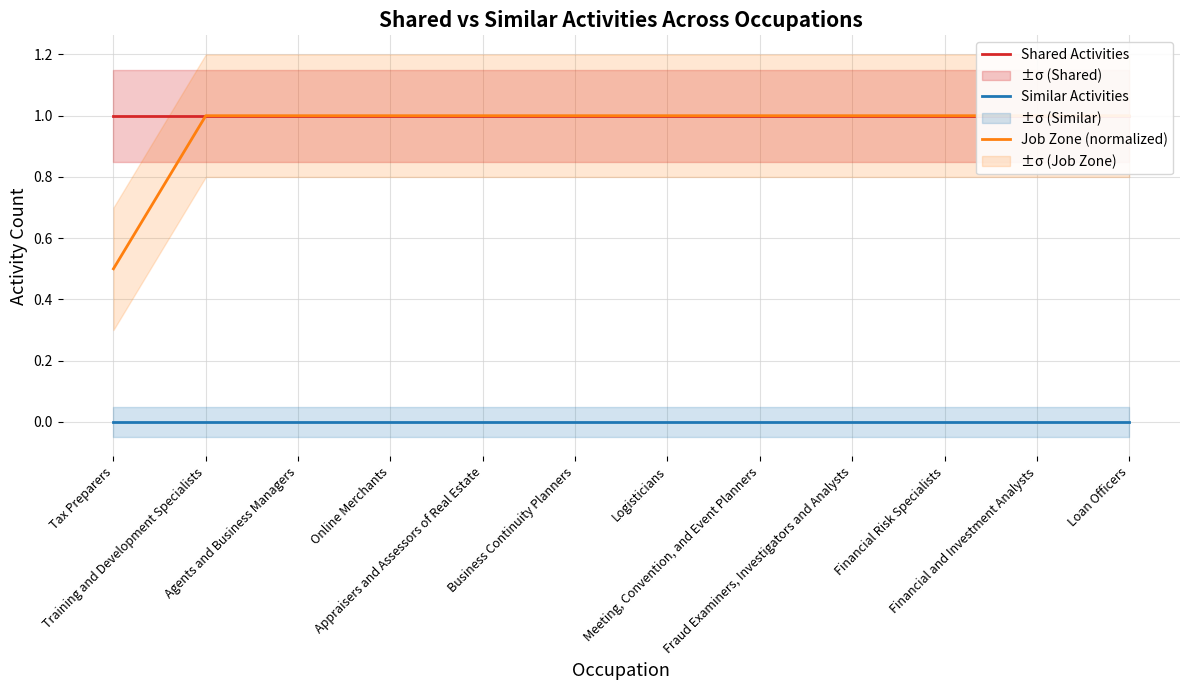

Reading left to right, what are all the values shown in this chart?

Shared Activities: Tax Preparers=1.0	Training and Development Specialists=1.0	Agents and Business Managers=1.0	Online Merchants=1.0	Appraisers and Assessors of Real Estate=1.0	Business Continuity Planners=1.0	Logisticians=1.0	Meeting, Convention, and Event Planners=1.0	Fraud Examiners, Investigators and Analysts=1.0	Financial Risk Specialists=1.0	Financial and Investment Analysts=1.0	Loan Officers=1.0
Similar Activities: Tax Preparers=0.0	Training and Development Specialists=0.0	Agents and Business Managers=0.0	Online Merchants=0.0	Appraisers and Assessors of Real Estate=0.0	Business Continuity Planners=0.0	Logisticians=0.0	Meeting, Convention, and Event Planners=0.0	Fraud Examiners, Investigators and Analysts=0.0	Financial Risk Specialists=0.0	Financial and Investment Analysts=0.0	Loan Officers=0.0
Job Zone (normalized): Tax Preparers=0.5	Training and Development Specialists=1.0	Agents and Business Managers=1.0	Online Merchants=1.0	Appraisers and Assessors of Real Estate=1.0	Business Continuity Planners=1.0	Logisticians=1.0	Meeting, Convention, and Event Planners=1.0	Fraud Examiners, Investigators and Analysts=1.0	Financial Risk Specialists=1.0	Financial and Investment Analysts=1.0	Loan Officers=1.0